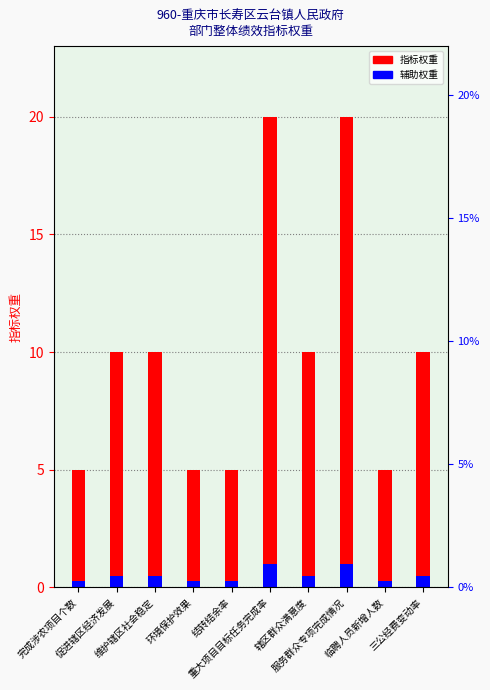

Reading right to left, transcribe all the data shown in this chart.

指标权重: 三公经费变动率=10.0	临聘人员新增人数=5.0	服务群众专项完成情况=20.0	辖区群众满意度=10.0	重大项目目标任务完成率=20.0	结转结余率=5.0	环境保护效果=5.0	维护辖区社会稳定=10.0	促进辖区经济发展=10.0	完成涉农项目个数=5.0
辅助指标: 三公经费变动率=0.5	临聘人员新增人数=0.2	服务群众专项完成情况=1.0	辖区群众满意度=0.5	重大项目目标任务完成率=1.0	结转结余率=0.2	环境保护效果=0.2	维护辖区社会稳定=0.5	促进辖区经济发展=0.5	完成涉农项目个数=0.2